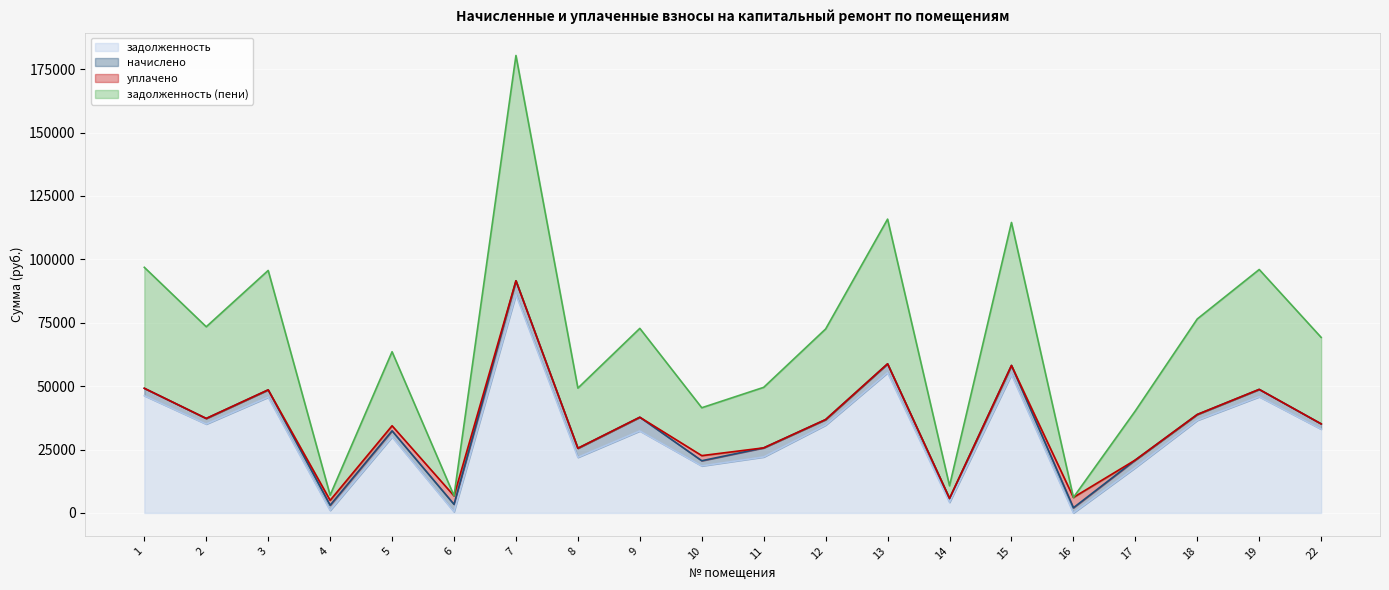

At which category is the sum across all series the highest?

7